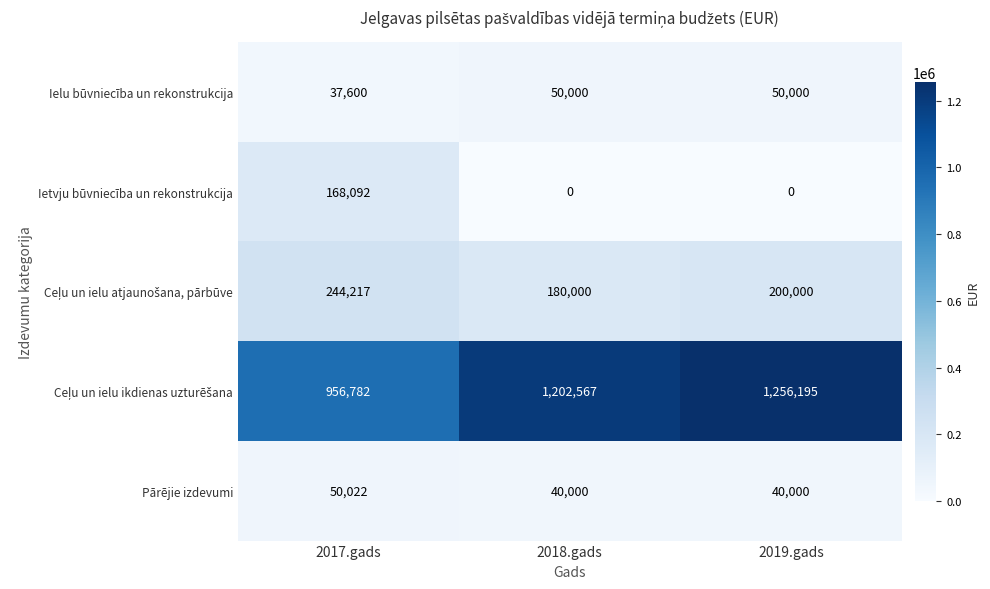

What is the highest value of the Ielu būvniecība un rekonstrukcija series?

50000